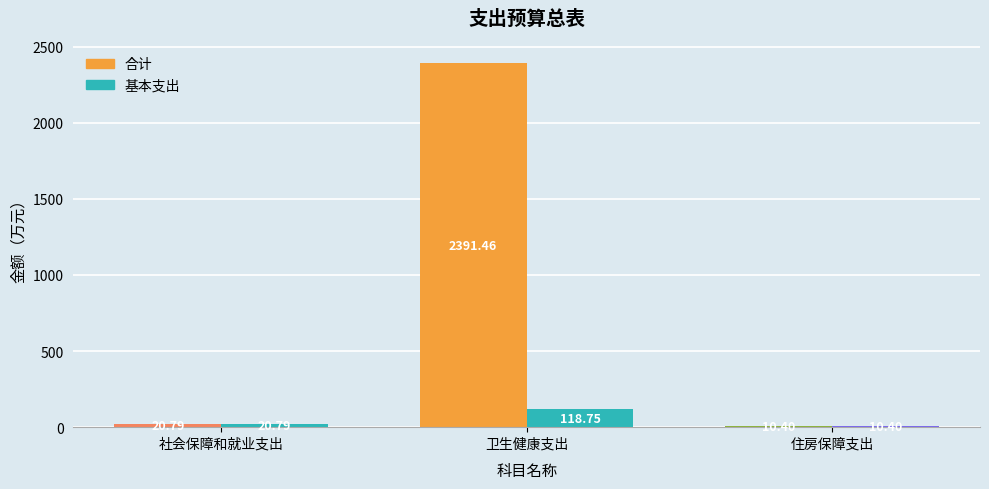

Does the chart contain any negative values?

No